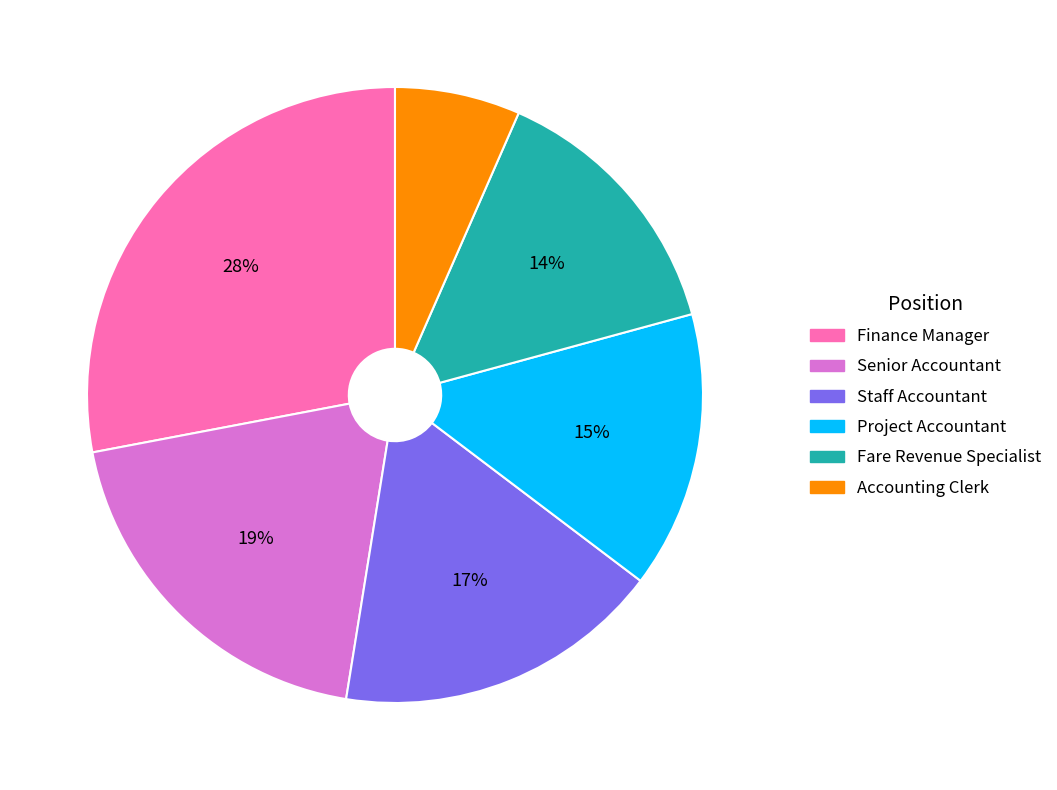

To the nearest percent, what portion does Staff Accountant represent?

17%